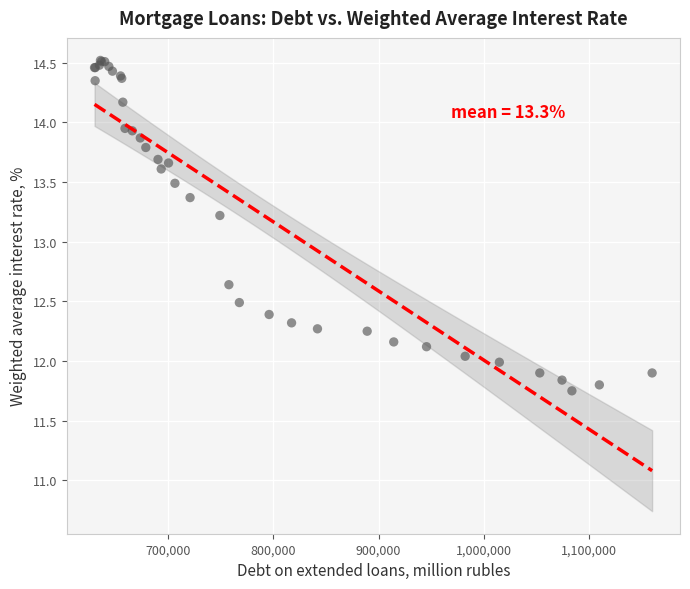

What Y value in the scatter plot is closest to 13?

13.2